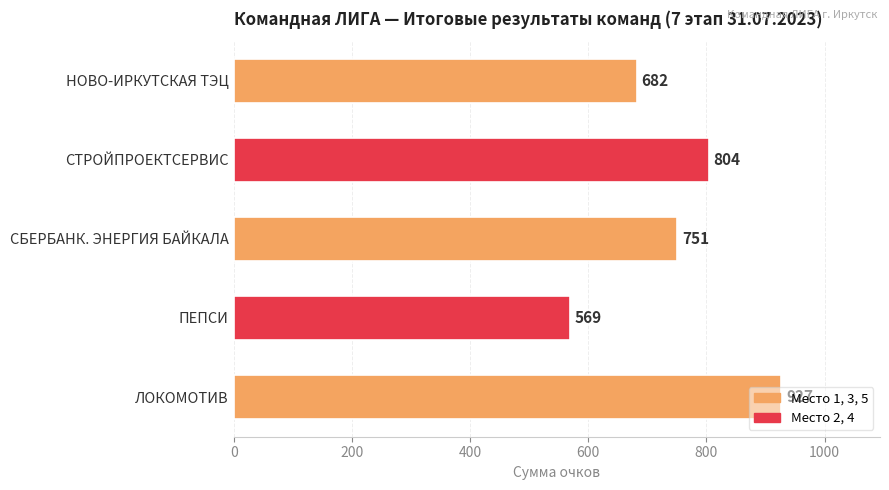

How many values are below 751?

2